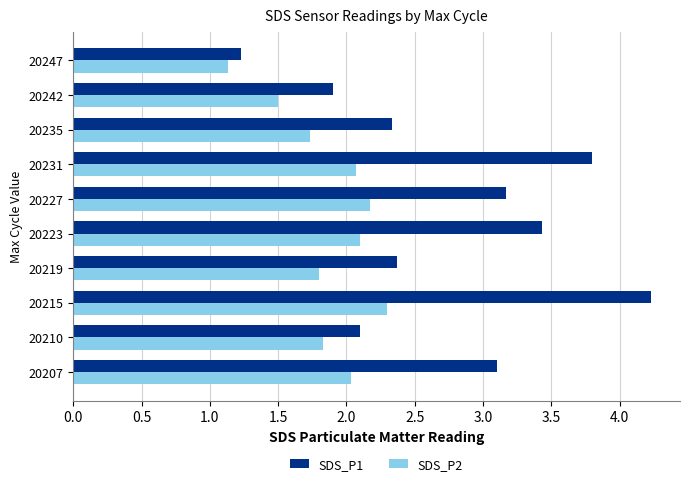

What is the difference between the maximum and minimum values in the SDS_P2 series?

1.2